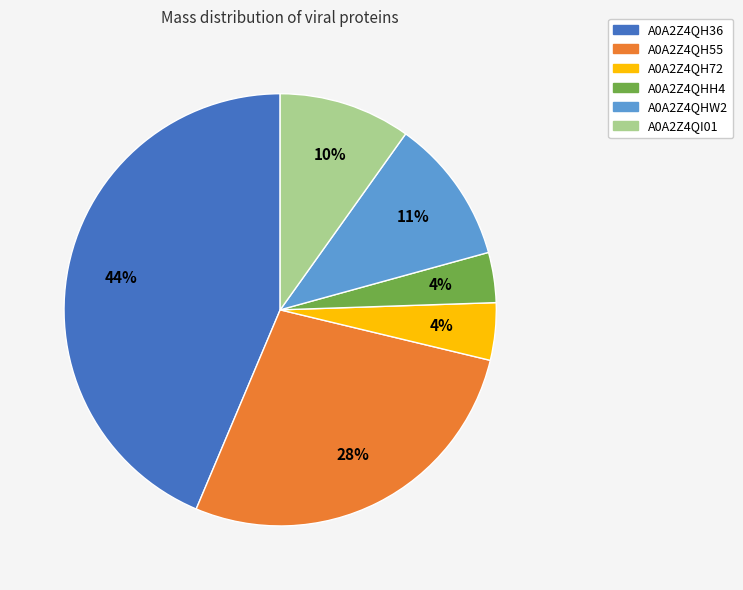

Does any single category account for the majority?

No